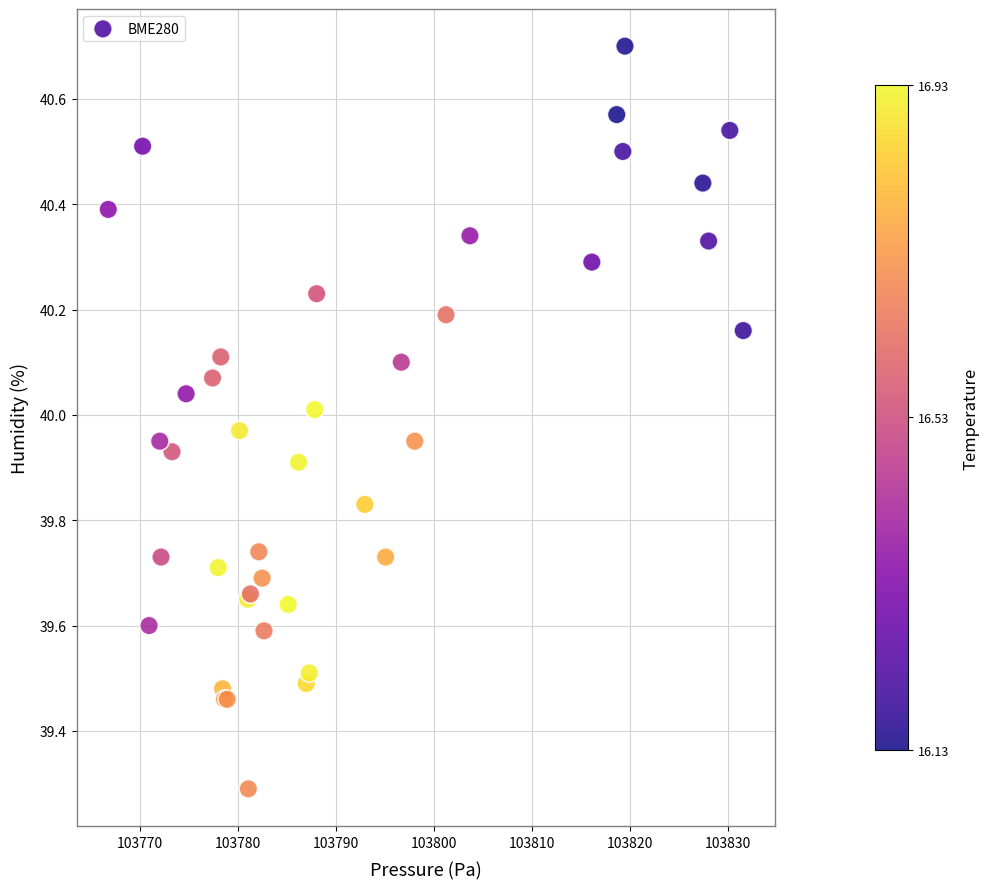

What Y value in the scatter plot is closest to 39?

39.3